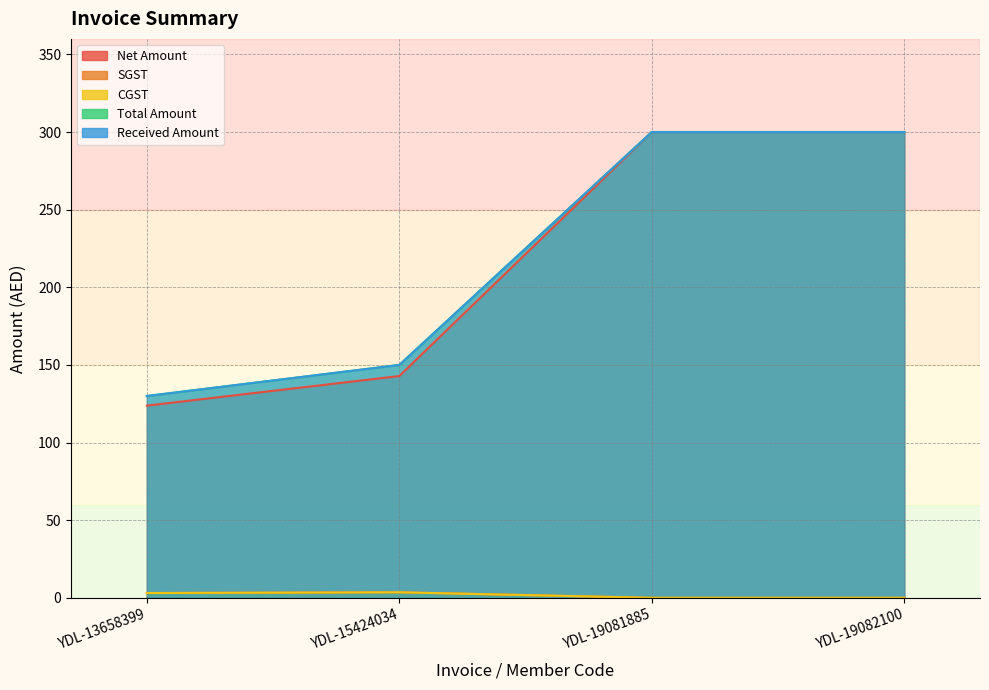

What is the spread (max minus min) of values at YDL-15424034?

146.4